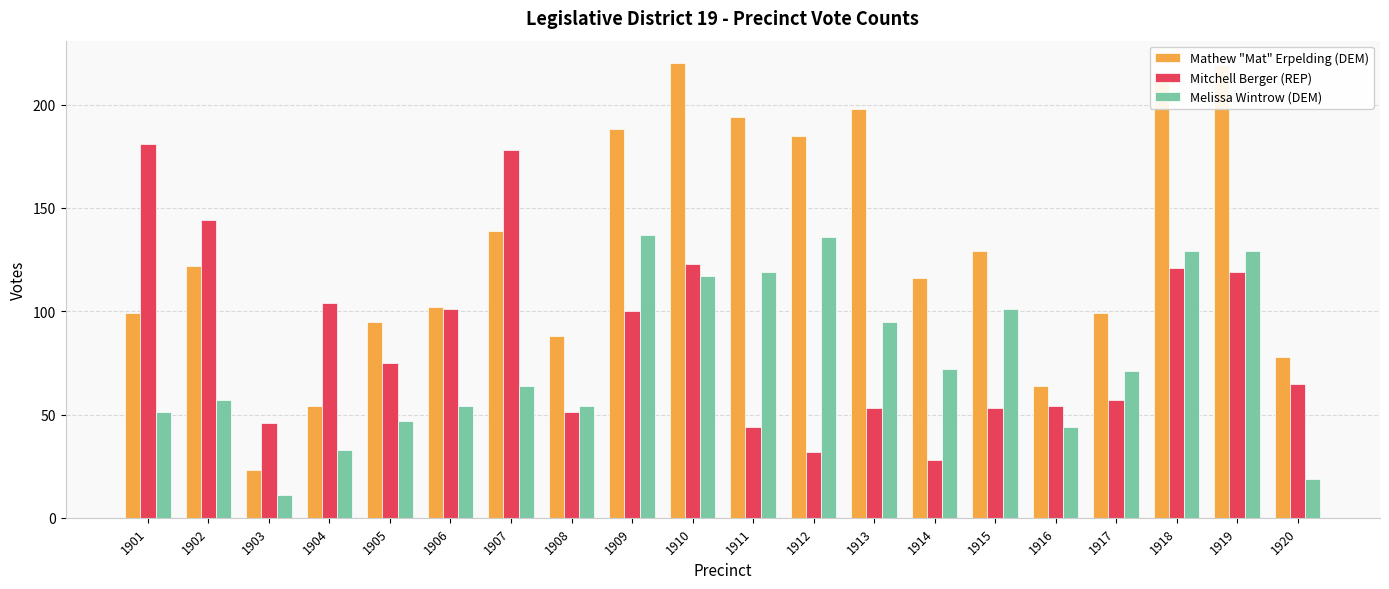

True or false: Melissa Wintrow (DEM) has a value of 56 at 1918.

False